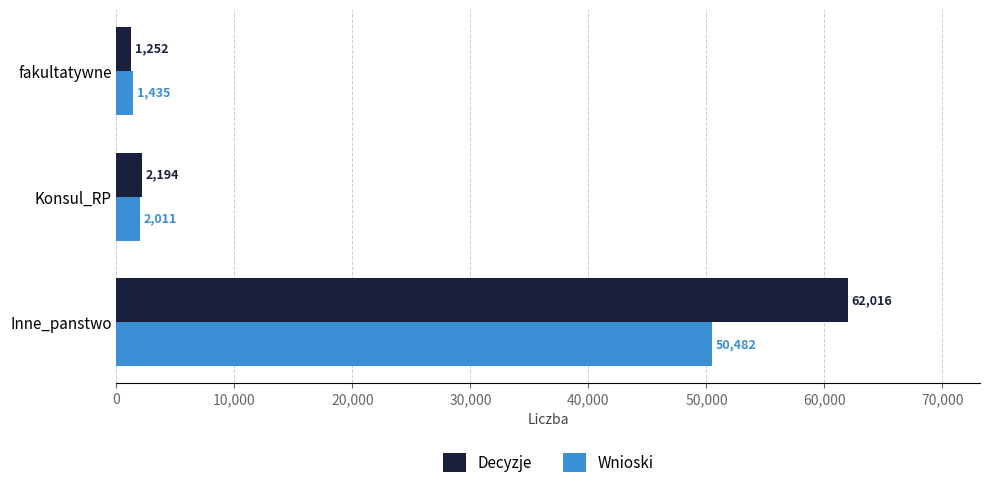

What is the sum of all Decyzje values?

65462